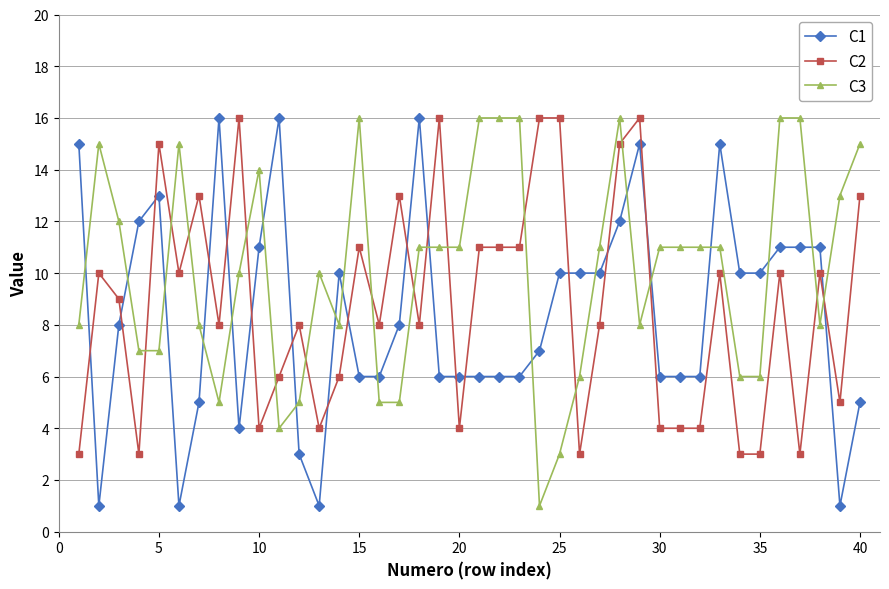

True or false: C1 and C3 cross at least once.

True